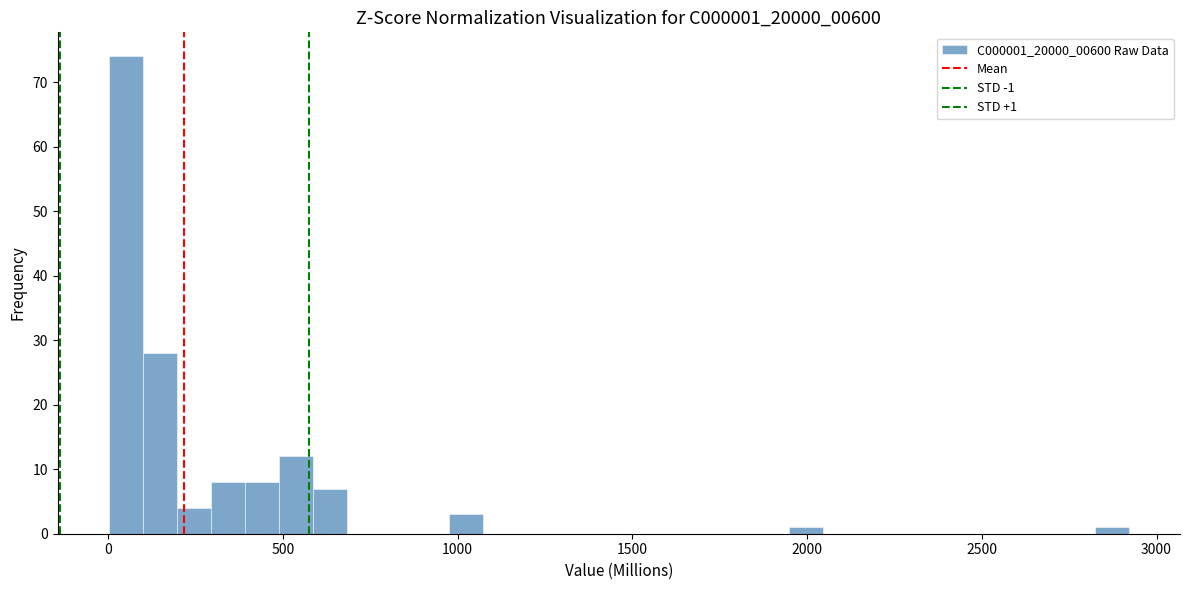

Read against the x-axis, roughly where is the centre of the tallest bar?

50